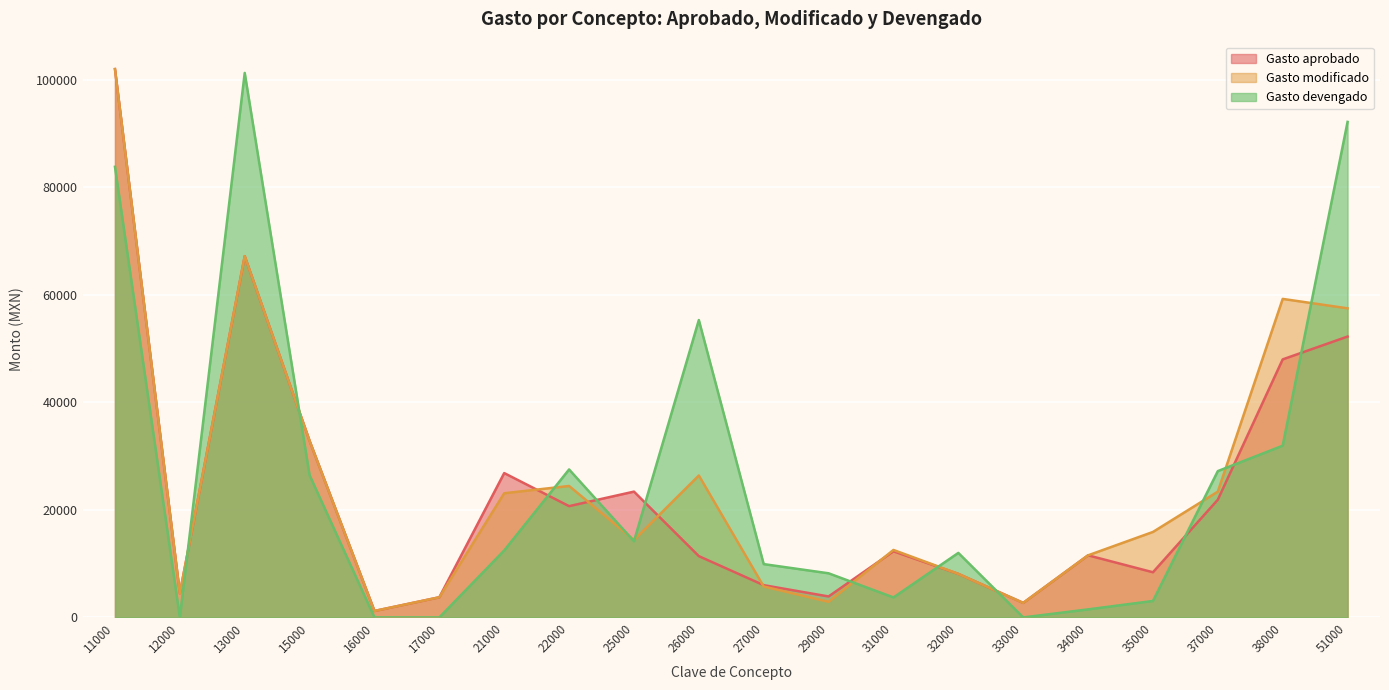

Which series has the widest spread of values?

Gasto devengado